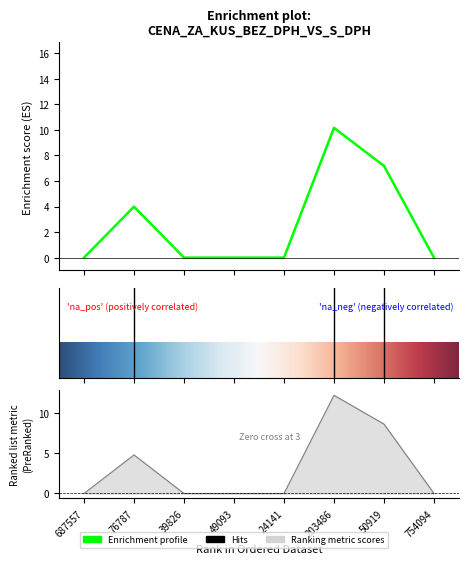

The Cena za kus s DPH series shows 4.8 at 76787. True or false?

True